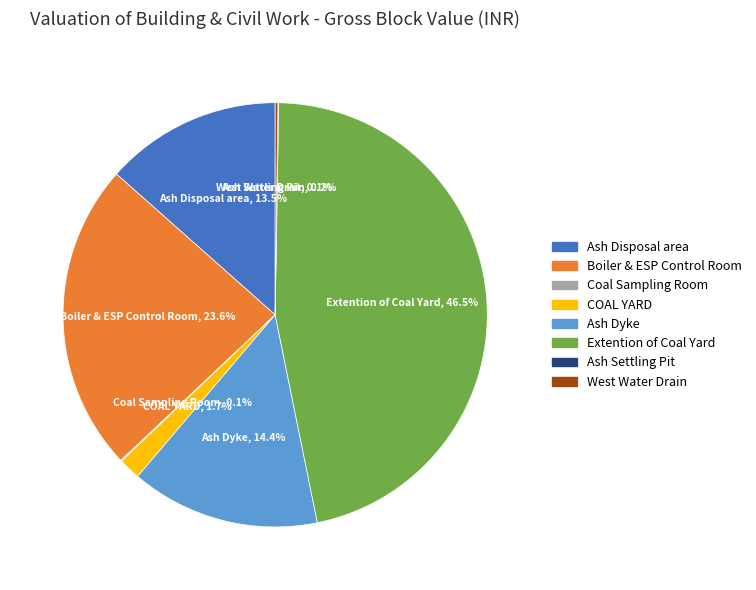

Does any single category account for the majority?

No